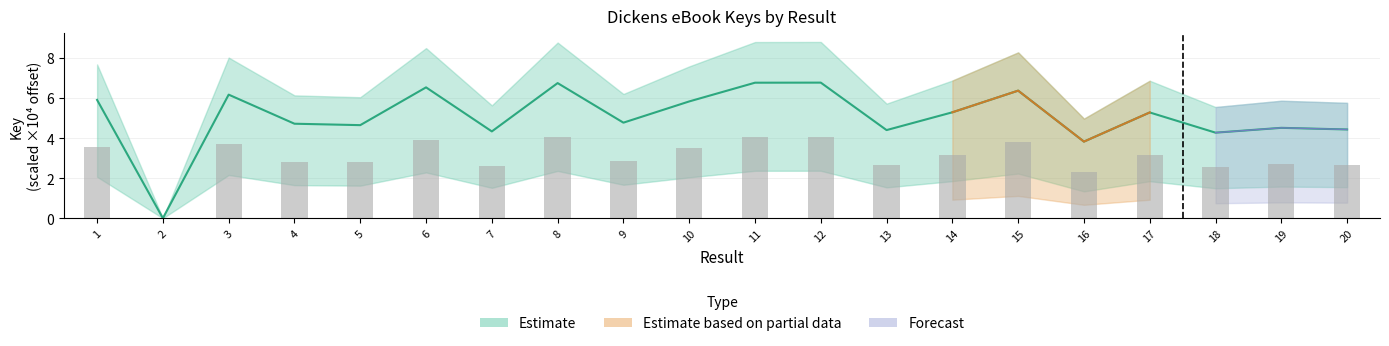

Is it true that the value at 8 is 6.7?

True